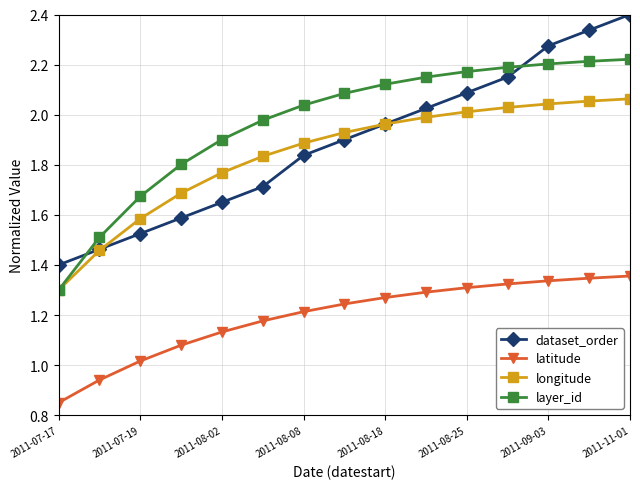

At how many categories does at least one series exceed 2?

9